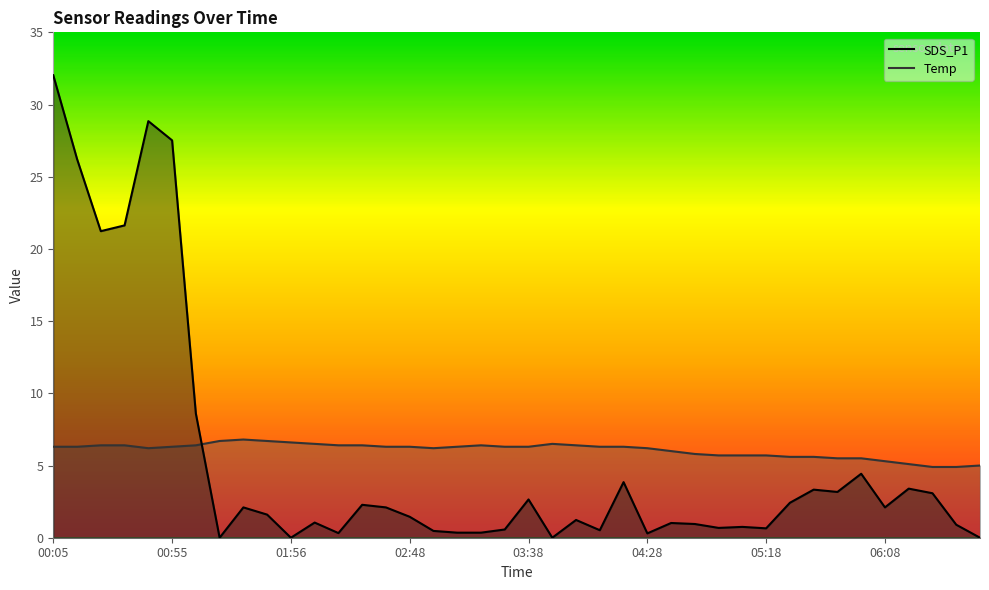

How many data points in Temp are above 6?

26